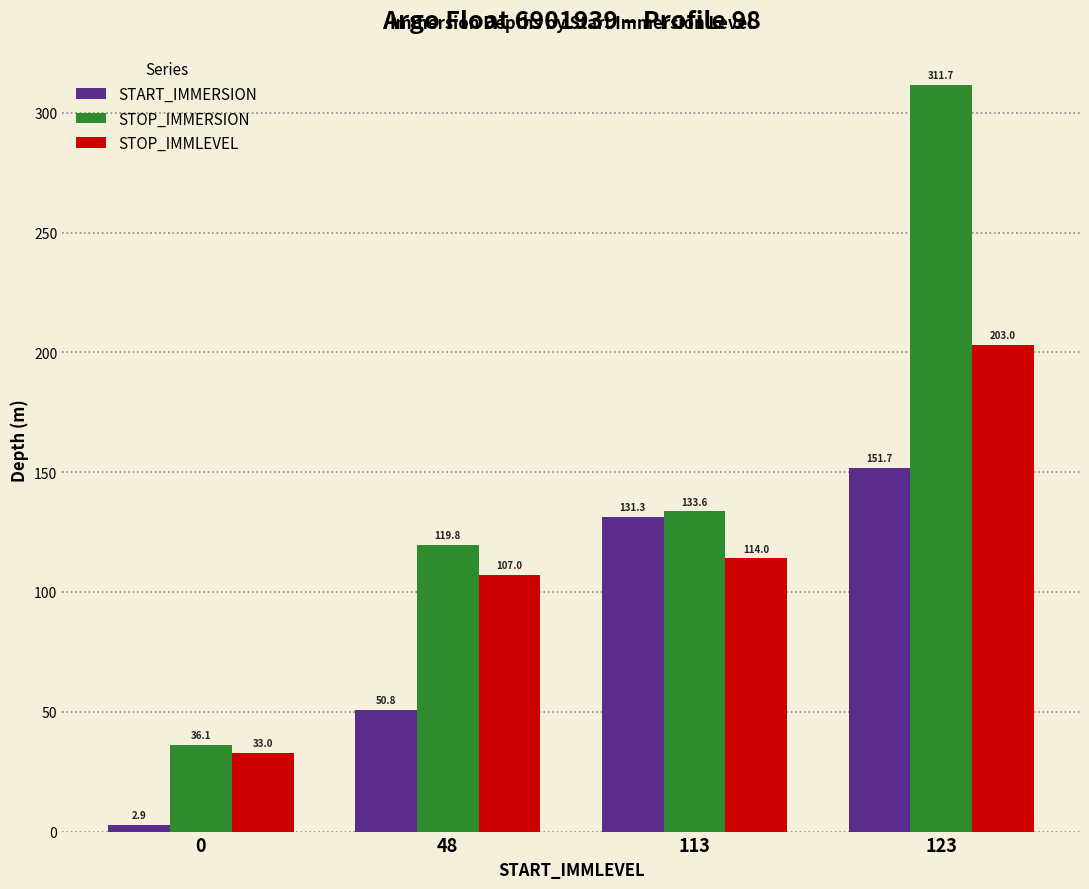

What are all the series names shown in the legend?

START_IMMERSION, STOP_IMMERSION, STOP_IMMLEVEL